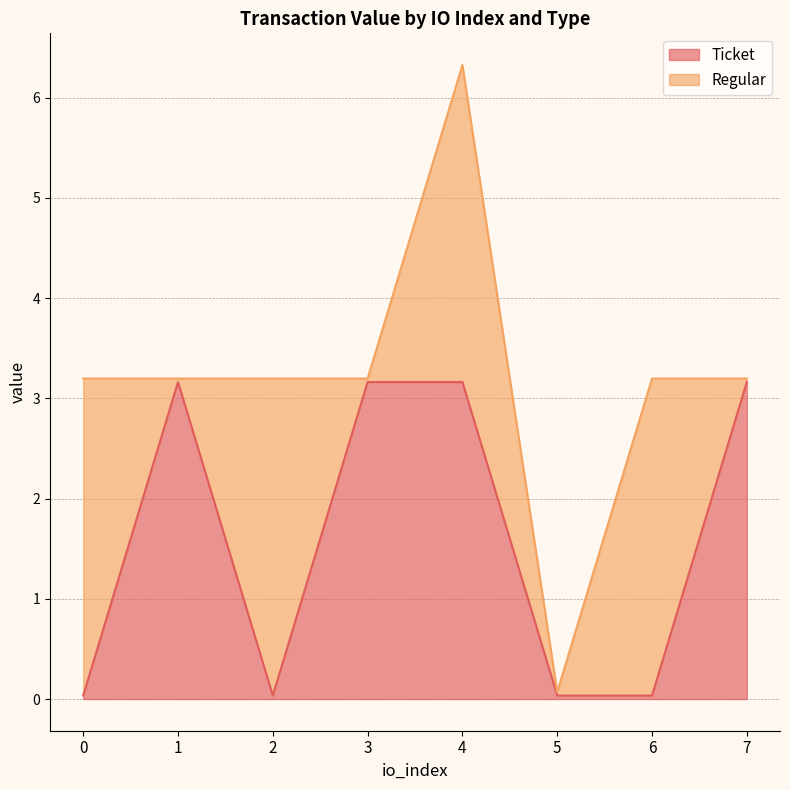

Rank the categories by value from highest to lowest.

1, 3, 4, 7, 0, 2, 5, 6